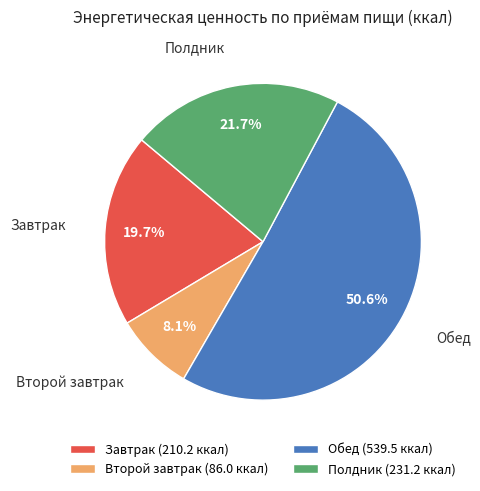

Which slice is the smallest?

Второй завтрак